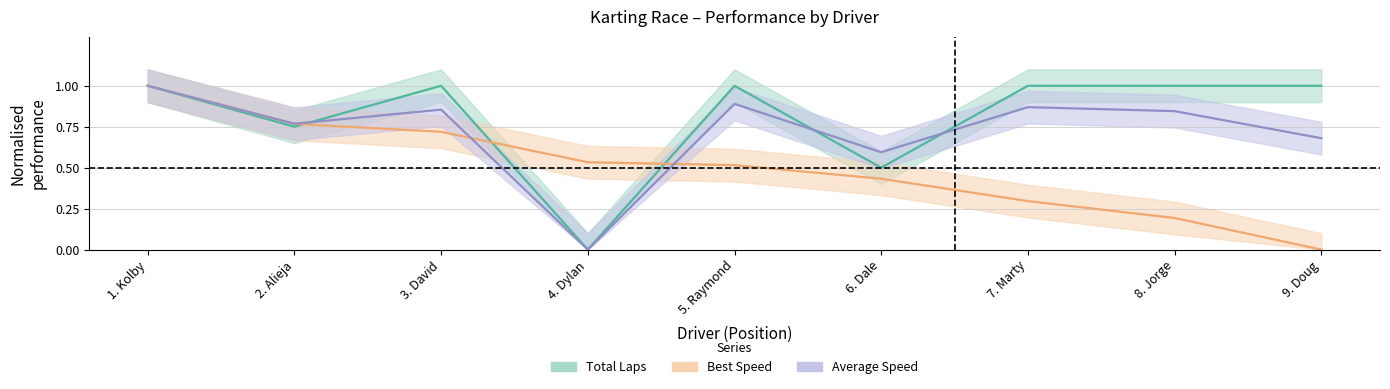

Is the value of Best Lap time at 9. Doug greater than the value of Average Speed at 3. David?

No